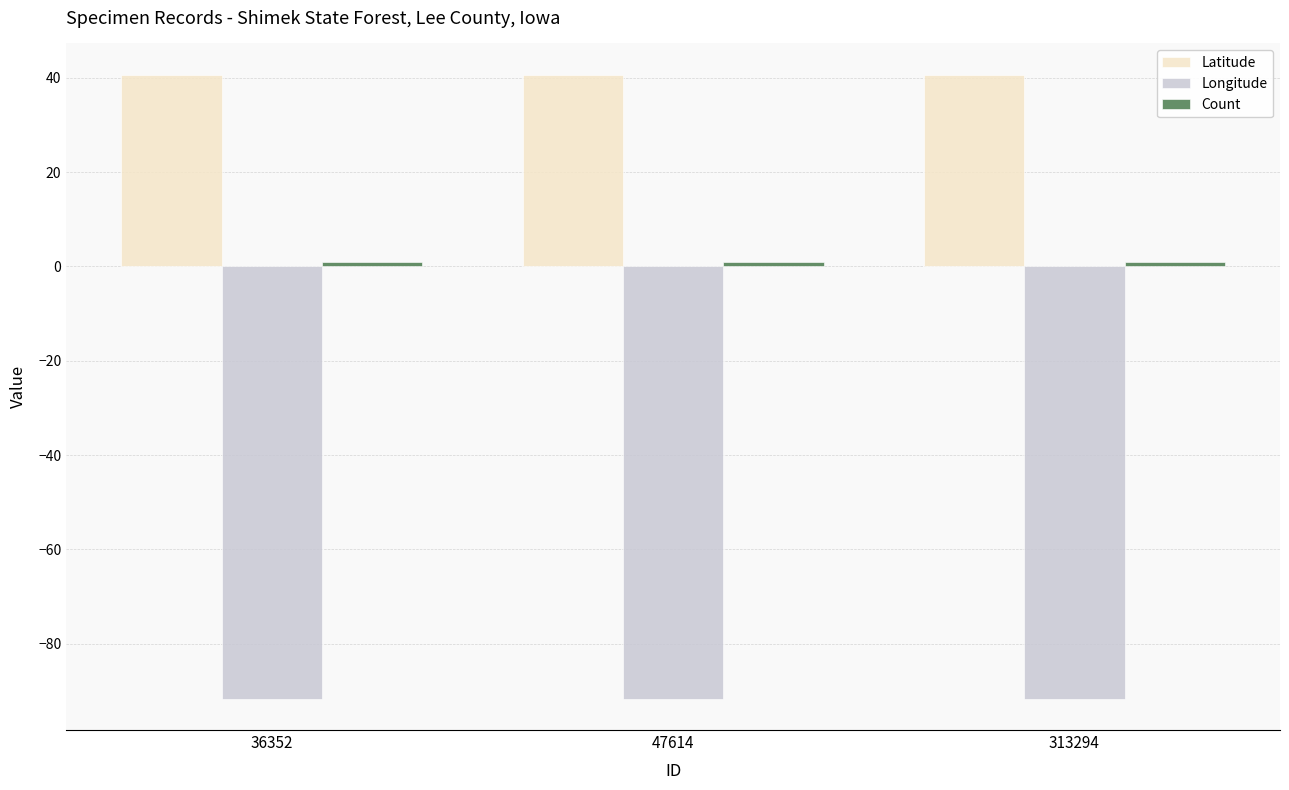

The value of Longitude at 313294 is -150.5. True or false?

False